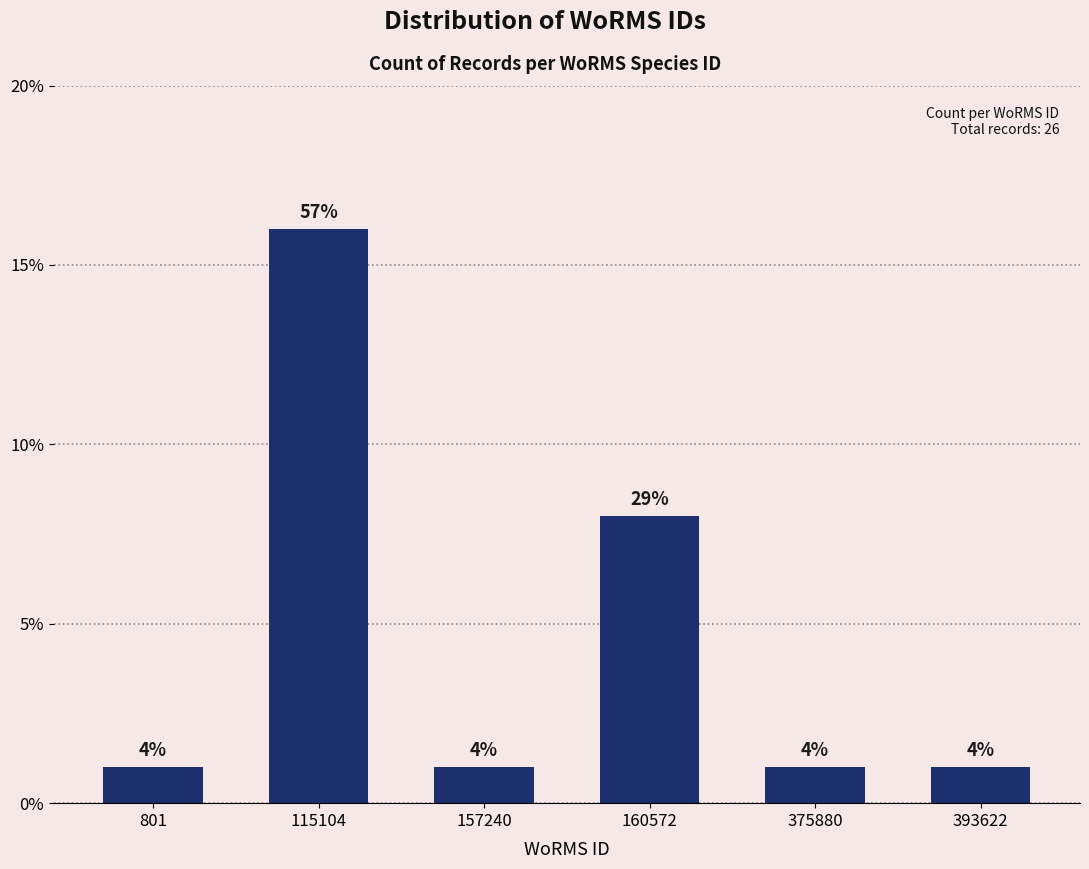

How many bars are there in total?

6